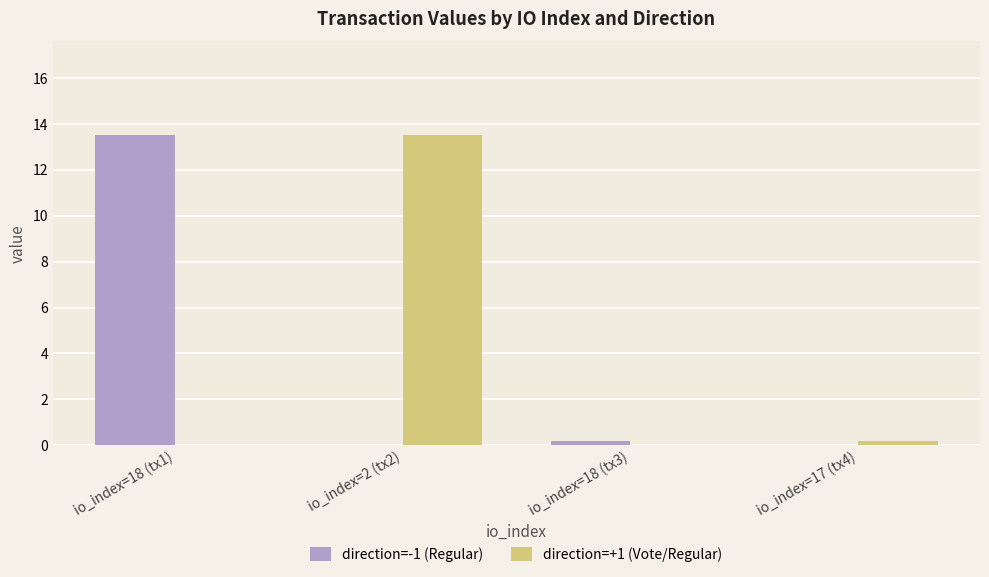

Is it true that direction=-1 (Regular) equals 0.2 at io_index=18 (tx3)?

True